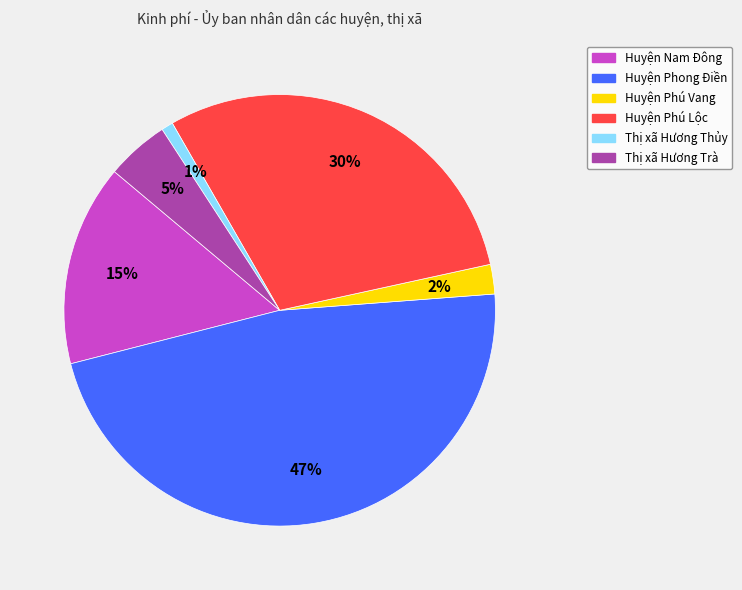

The Huyện Phú Lộc slice represents 20% of the pie. True or false?

False